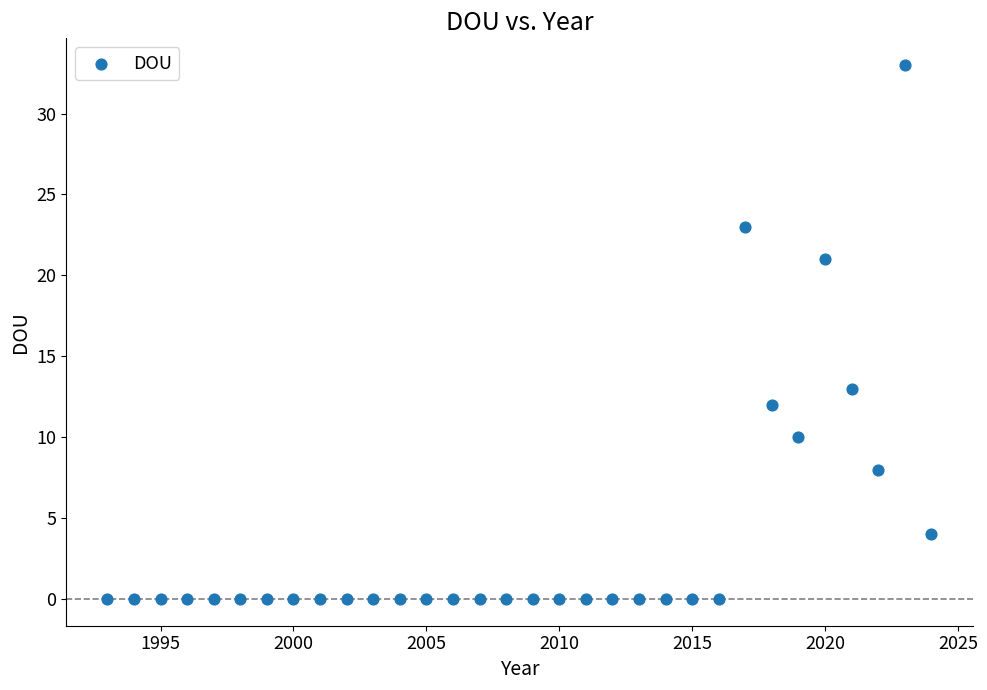

What Y value in the scatter plot is closest to 16?

13